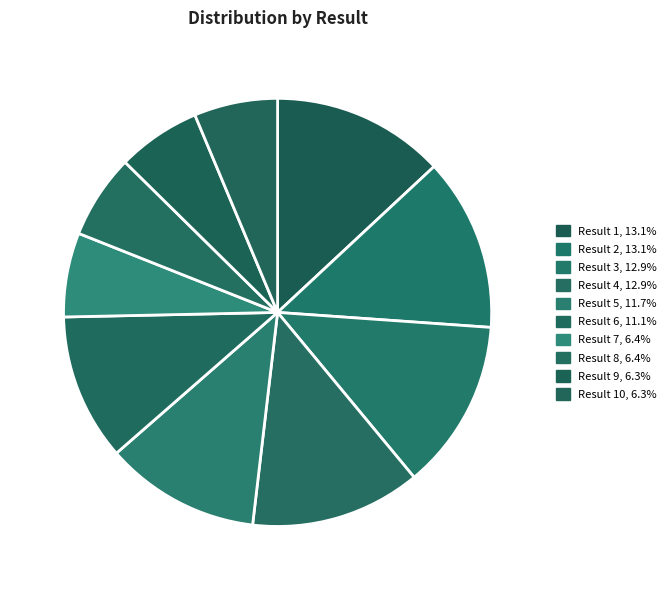

How many segments does this pie chart have?

10